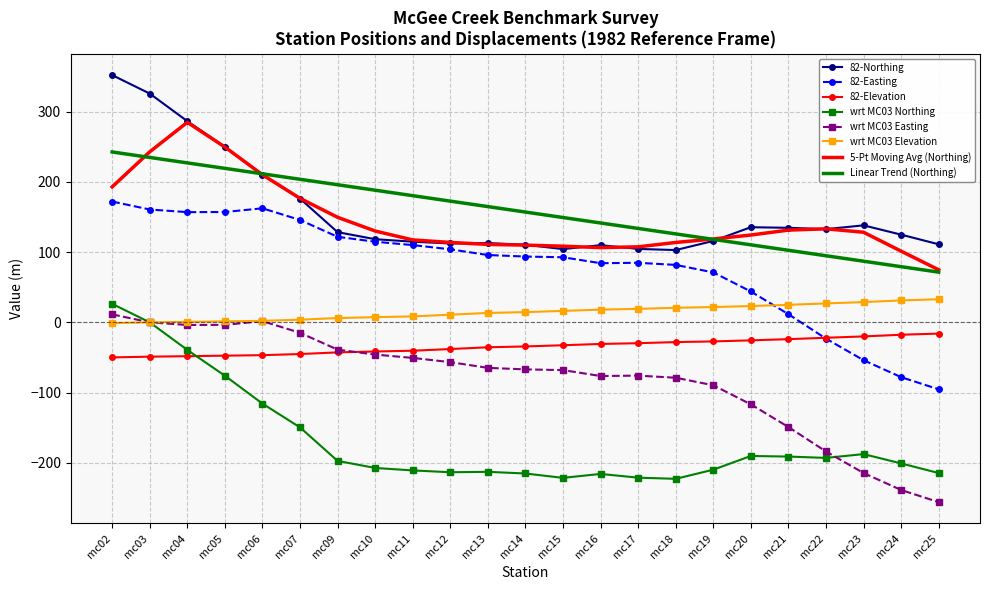

What is the minimum value shown in the chart?

-256.2